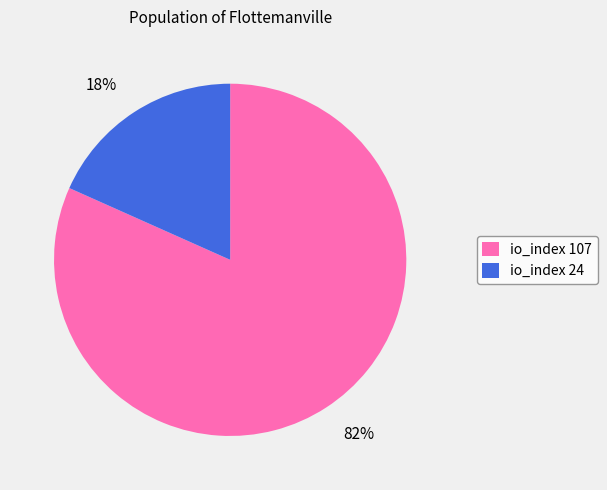

Between io_index 24 and io_index 107, which is larger?

io_index 107